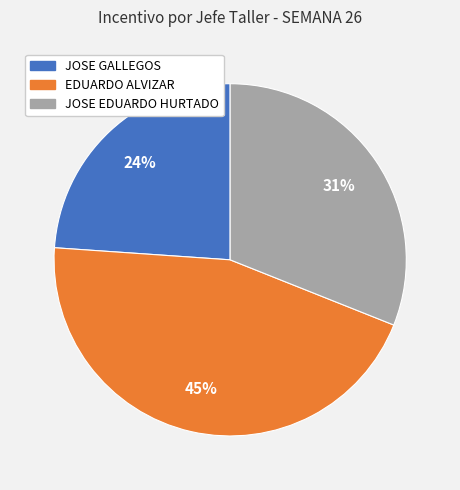

Rank the categories by value from highest to lowest.

EDUARDO ALVIZAR, JOSE EDUARDO HURTADO, JOSE GALLEGOS